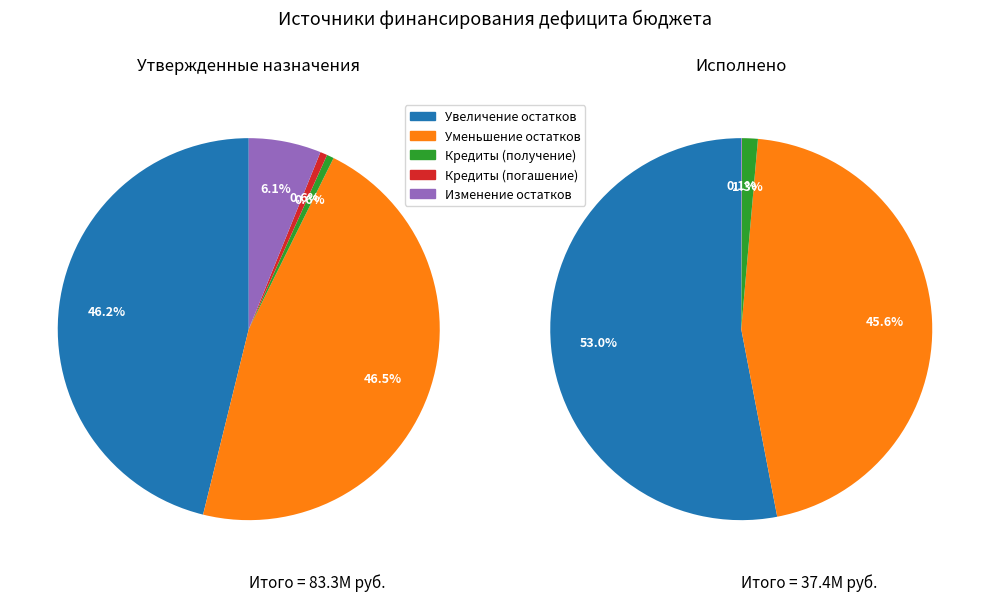

To the nearest percent, what is the average slice percentage?

20%